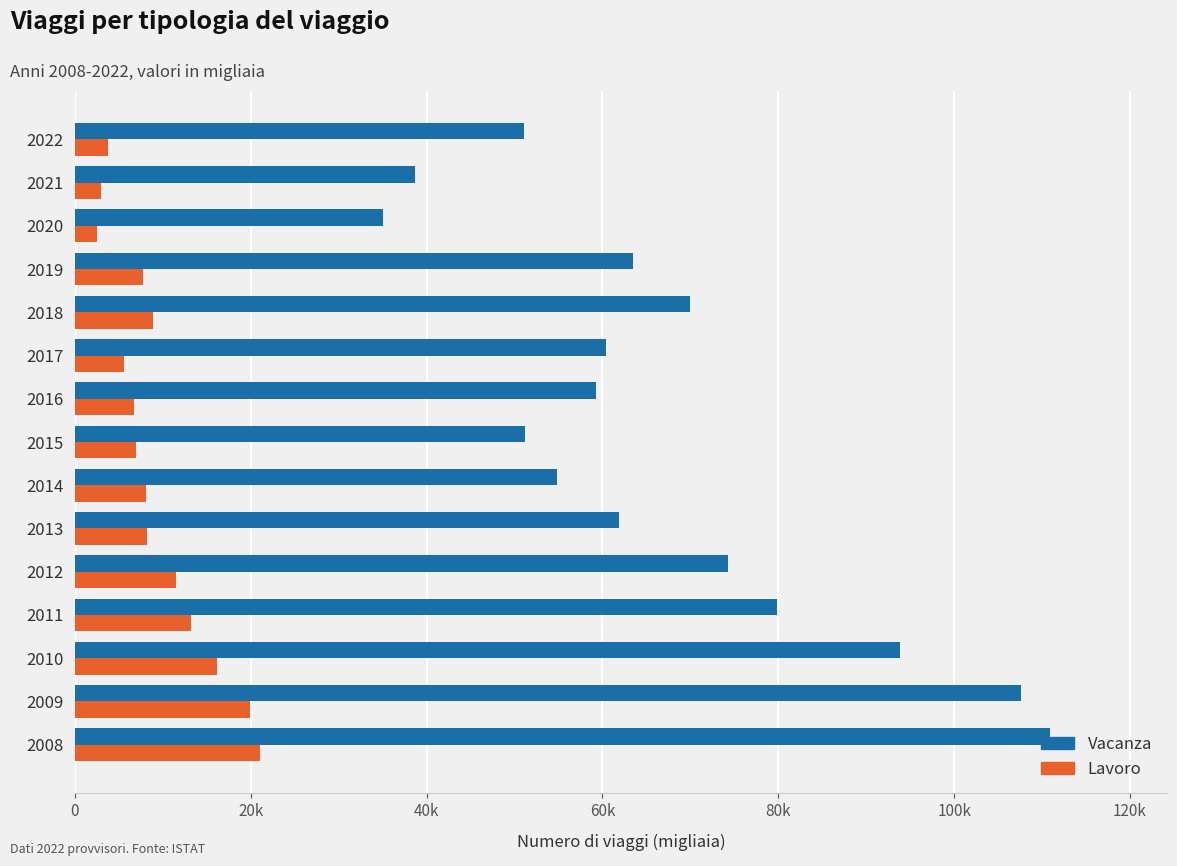

Which series has the largest range (max minus min)?

Vacanza